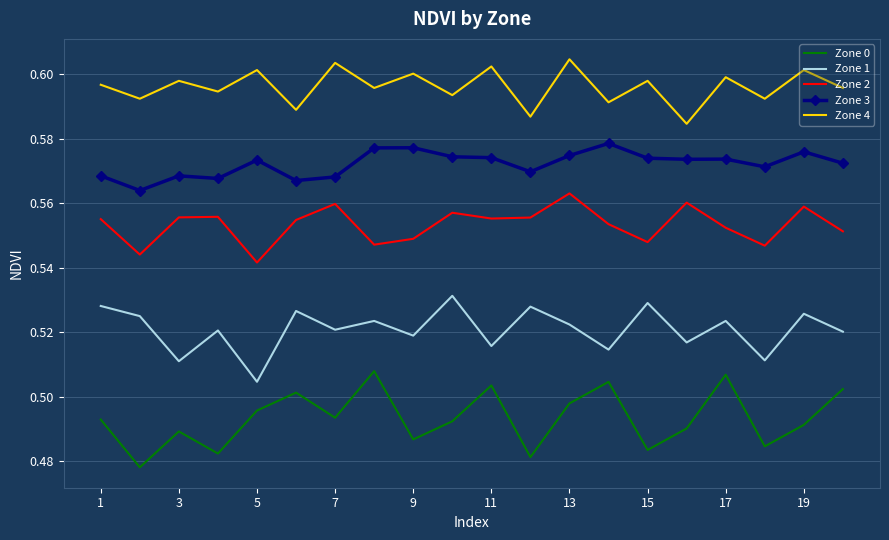

List the series in order of their overall mean, highest first.

Zone 4, Zone 3, Zone 2, Zone 1, Zone 0